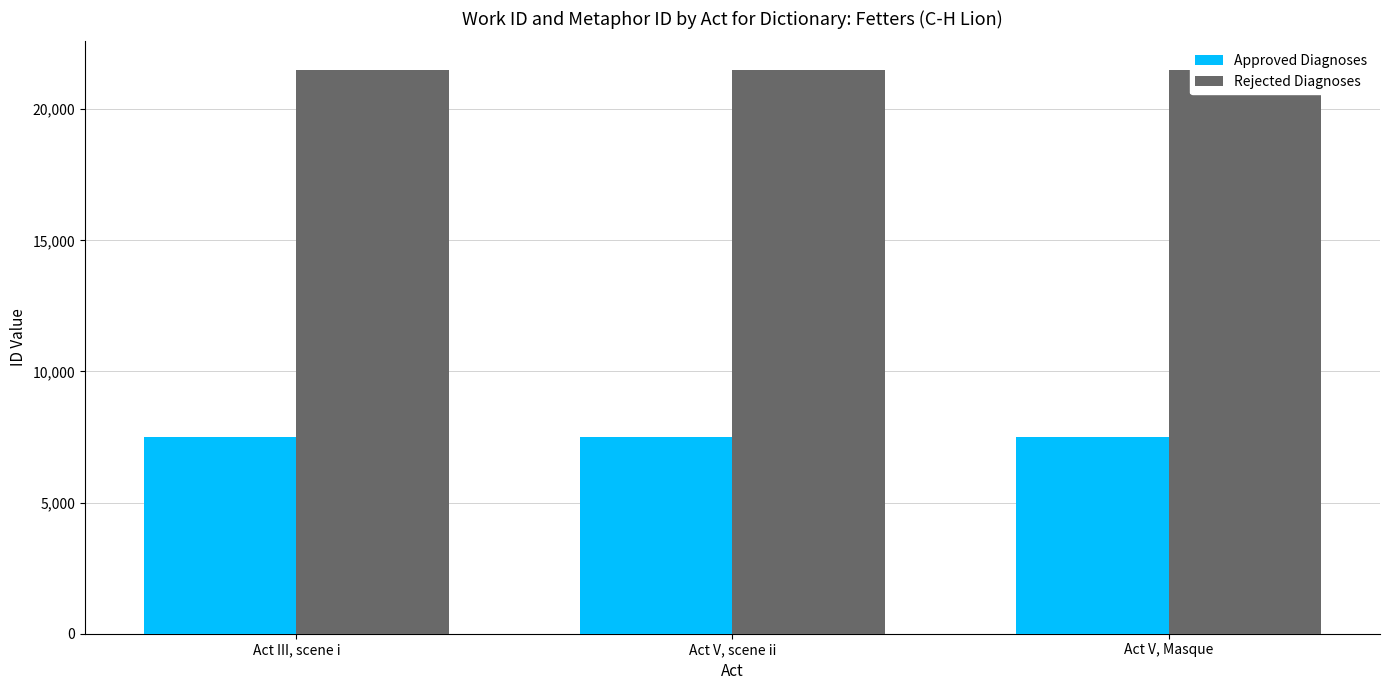

True or false: Approved Diagnoses has a value of 2937 at Act V, Masque.

False